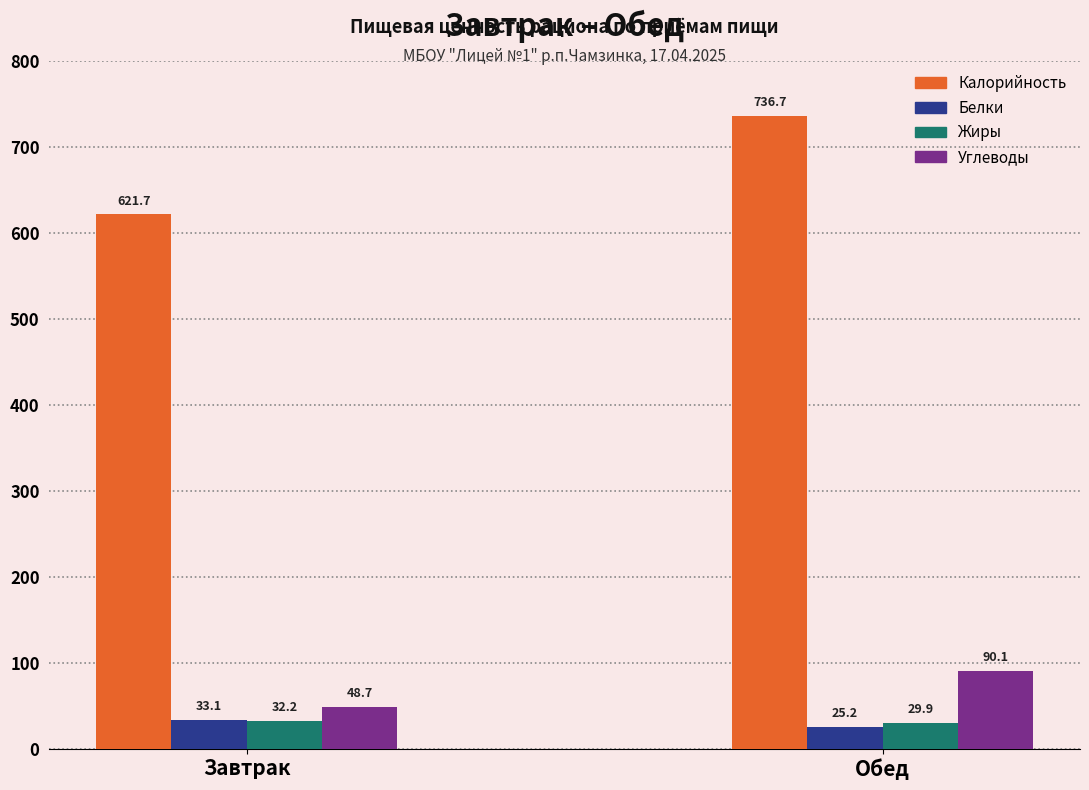

How many bars are there in total?

8